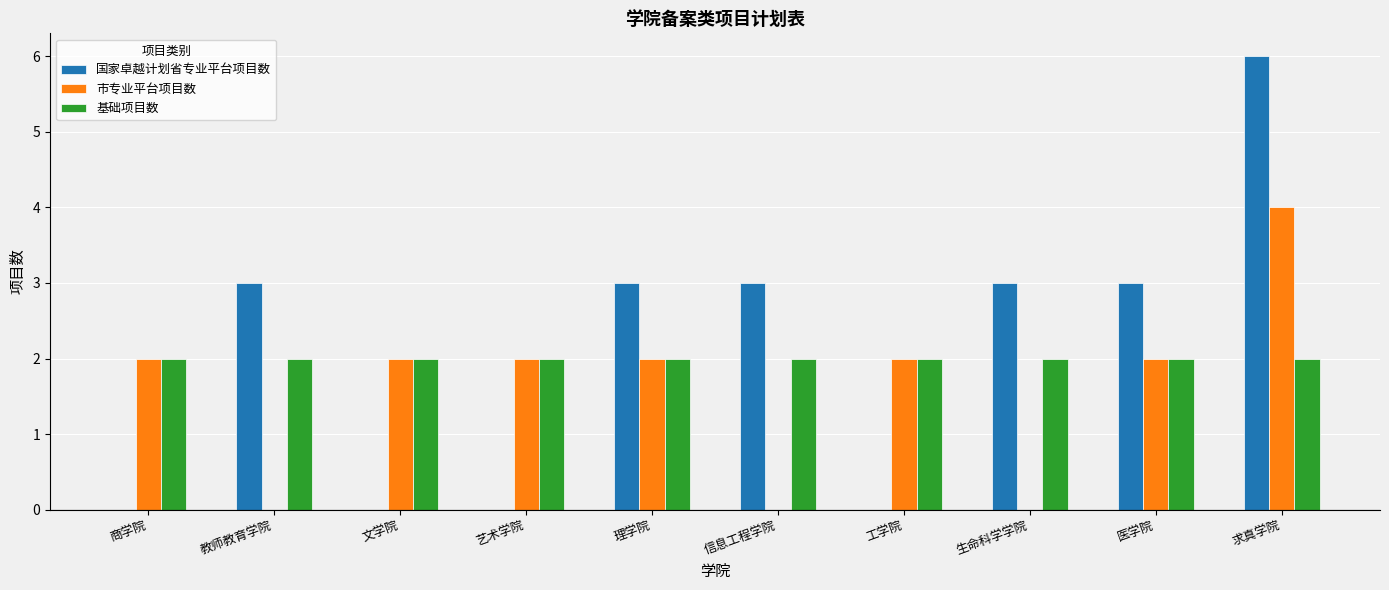

Is it true that 基础项目数 equals 2 at 理学院?

True